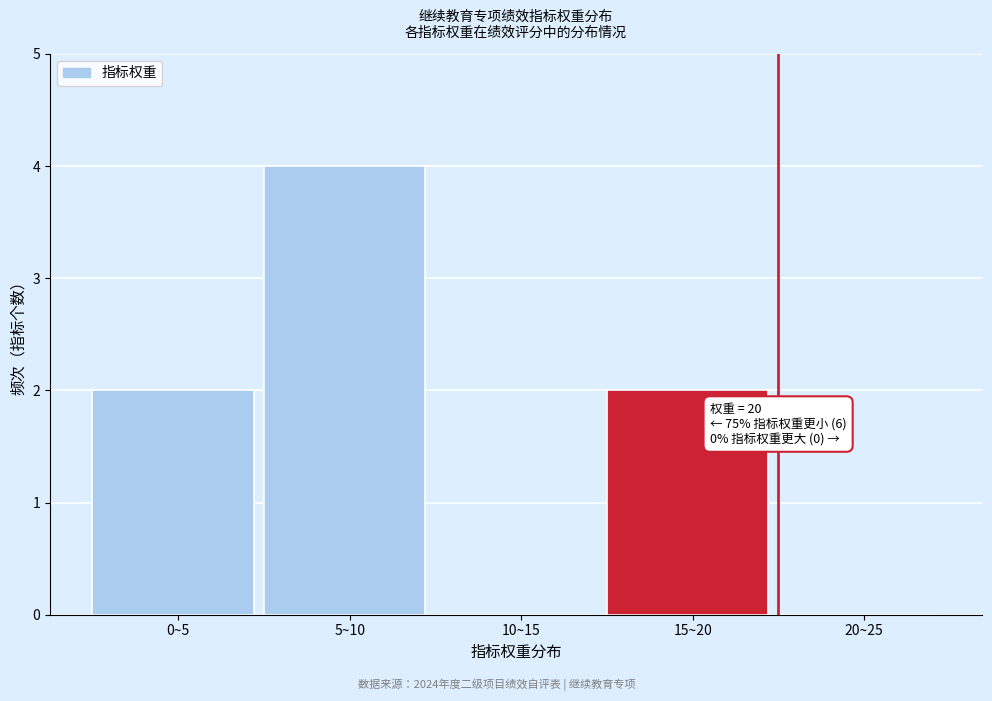

Reading left to right, extract all data points from this chart.

0~5=2	5~10=4	10~15=0	15~20=2	20~25=0